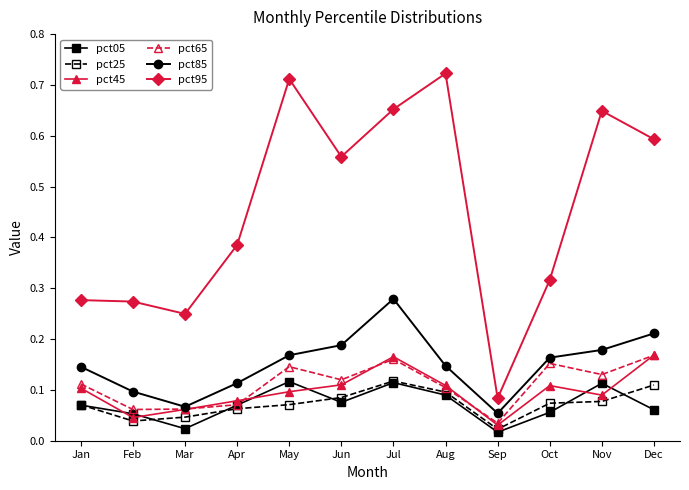

What is the total value across all series at Jan?

0.8